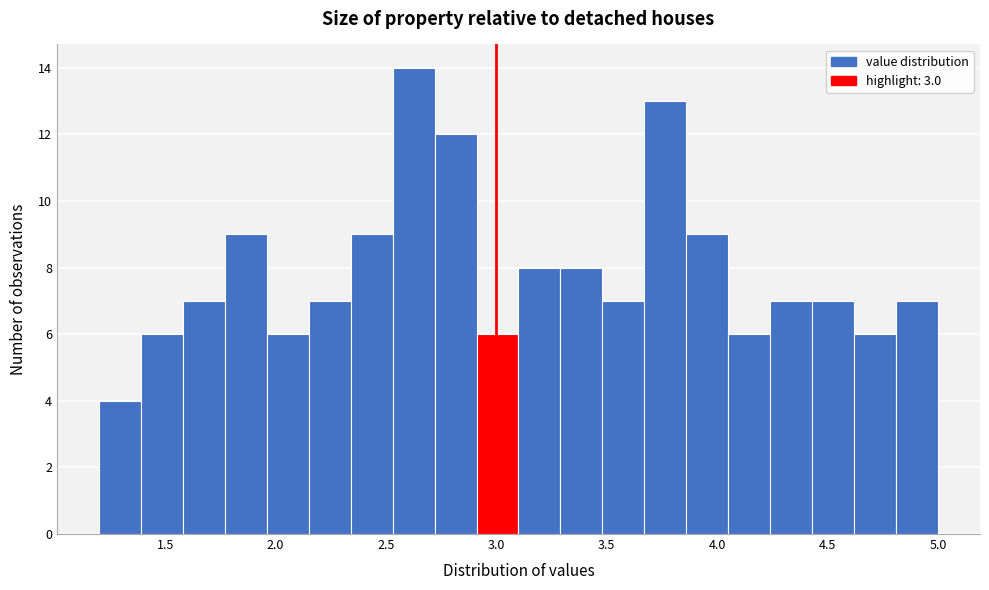

Read against the x-axis, roughly where is the centre of the tallest bar?

2.65